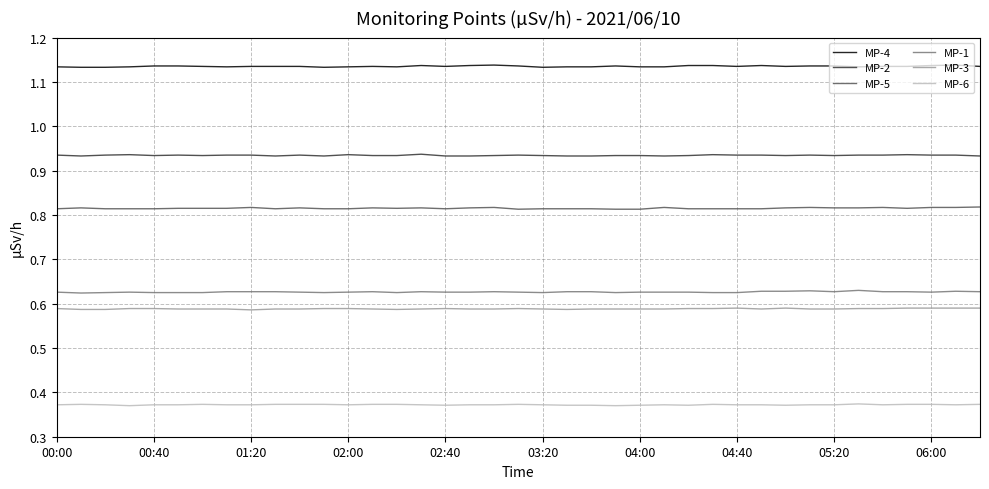

Rank the series by their maximum value, from highest to lowest.

MP-4, MP-2, MP-5, MP-1, MP-3, MP-6